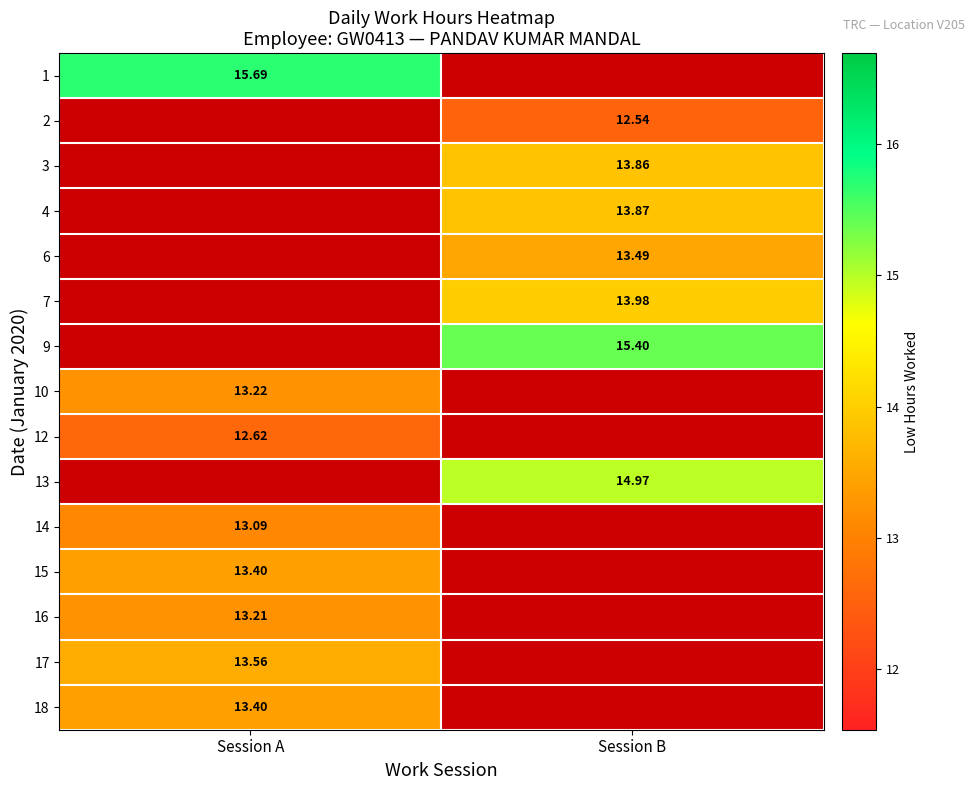

True or false: 14 has a value of 13.1 at Session A.

True